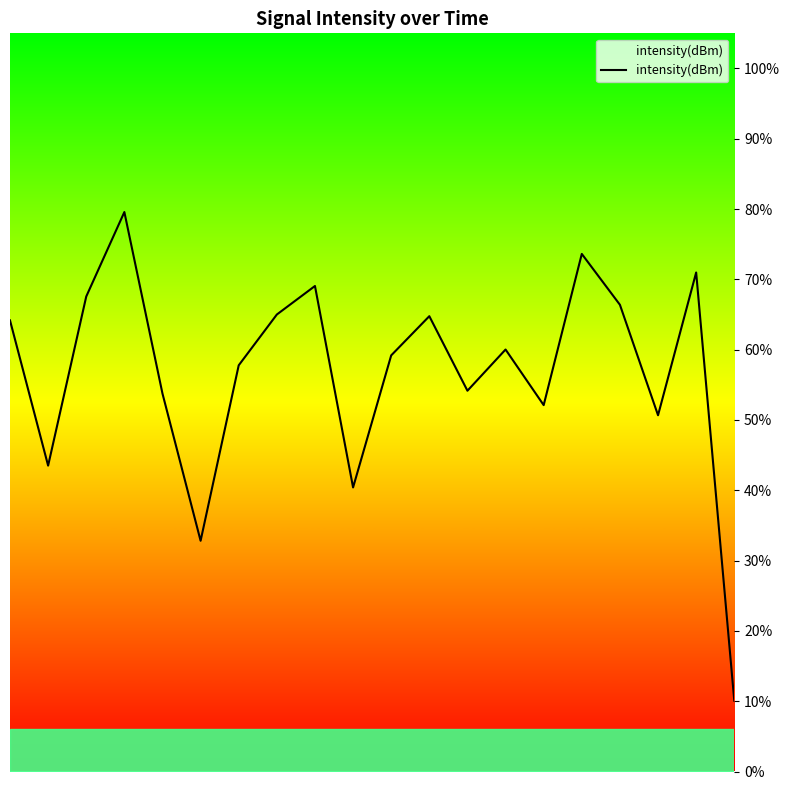

What is the greatest value displayed?

79.6